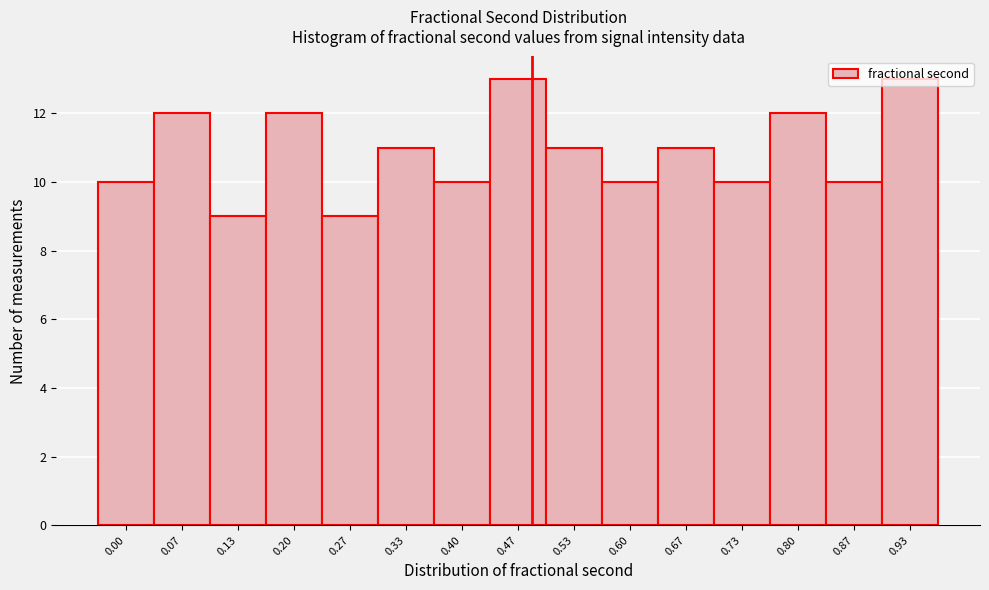

What is the value of the 4th bar from the left?

12